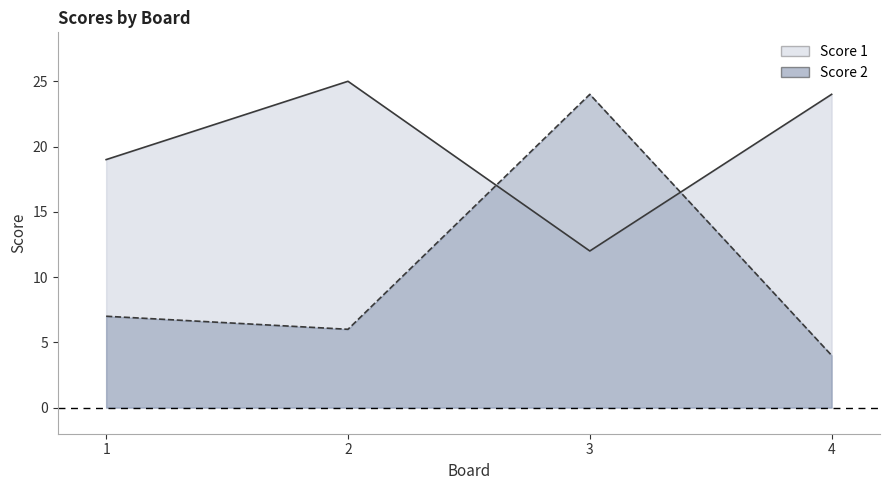

How many lines are shown in the chart?

2